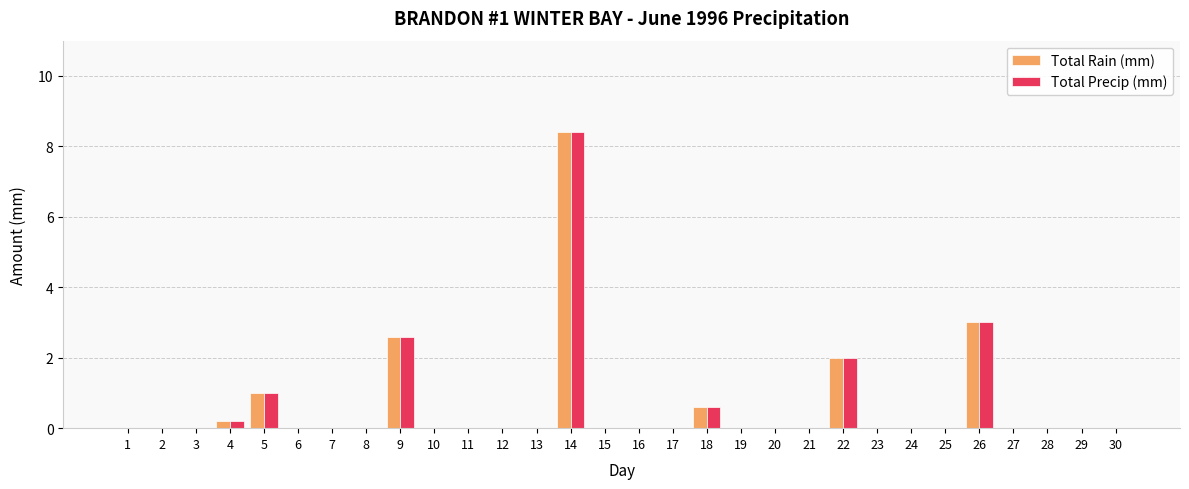

At which category is the sum across all series the highest?

14